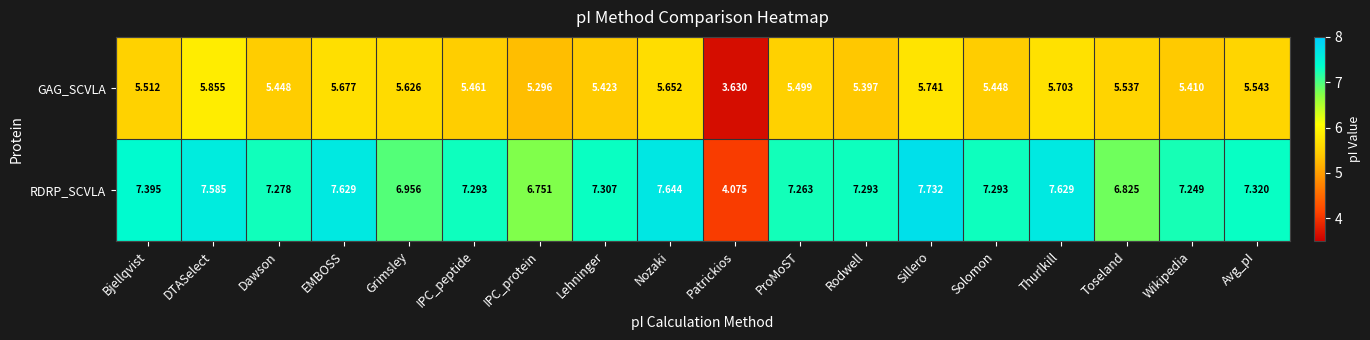

Which series has the largest range (max minus min)?

RDRP_SCVLA